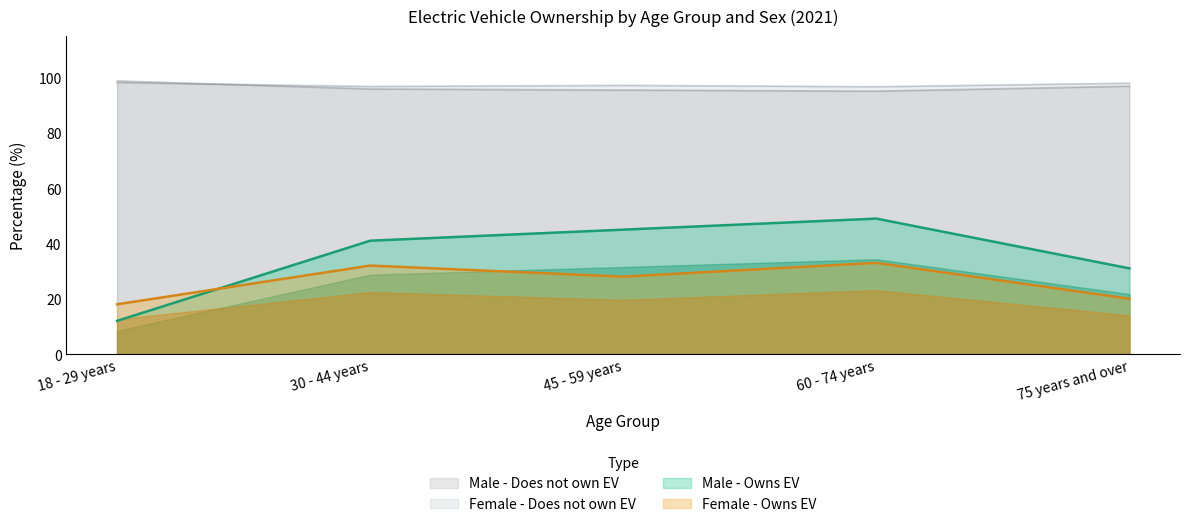

What is the difference between the highest and lowest values at 45 - 59 years?

69.2